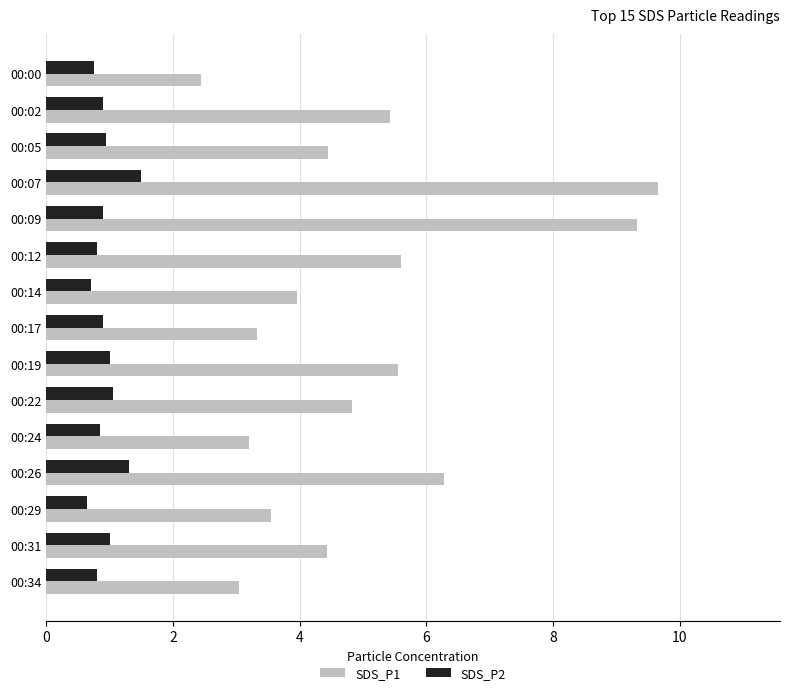

Which series has the largest total across all categories?

SDS_P1